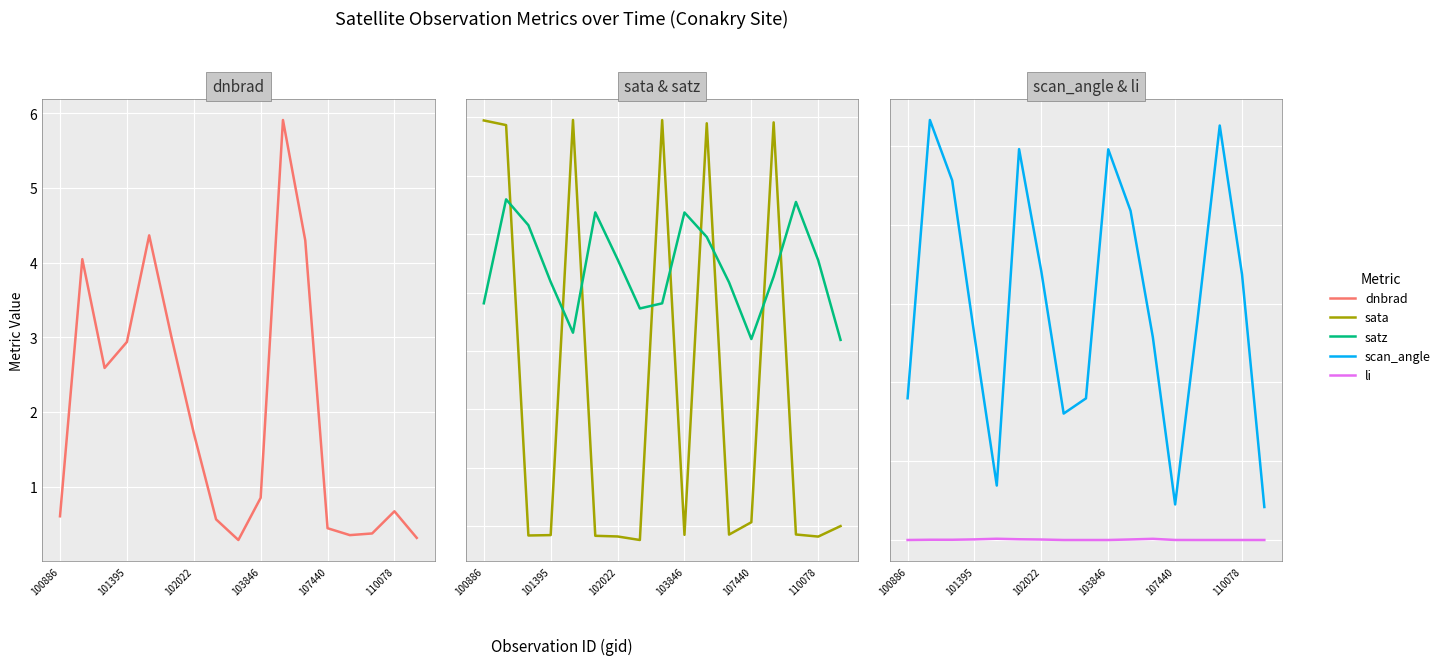

How many values in sata are below zero?

11